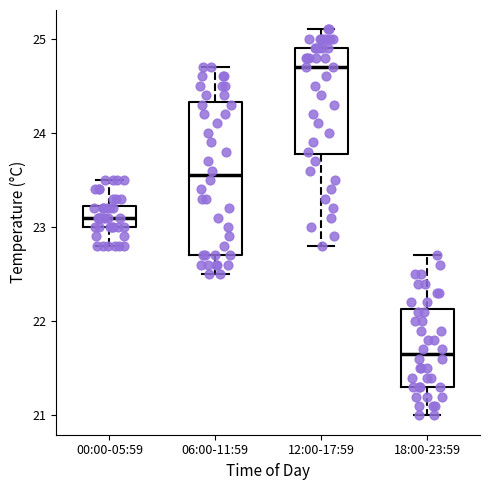

Which box's median line is the lowest?

18:00-23:59